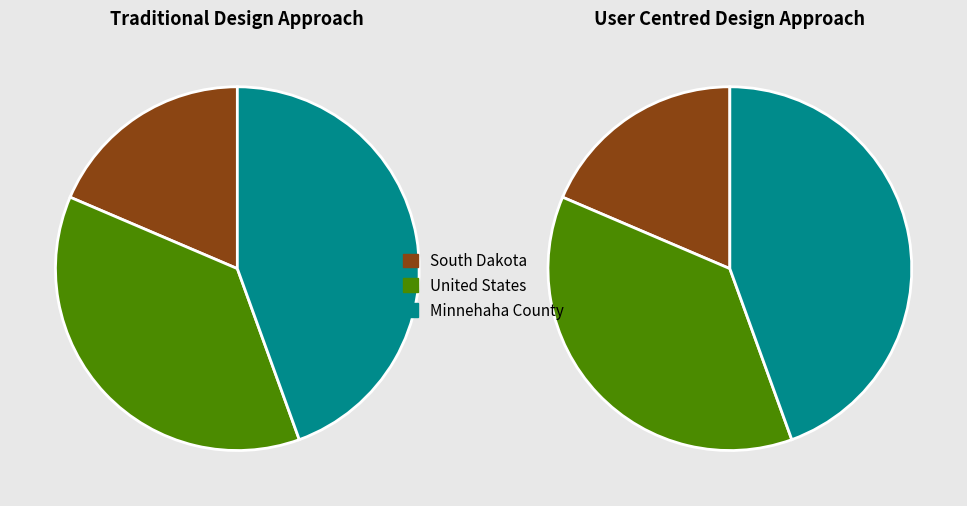

Do South Dakota and United States together represent more than half of the pie?

Yes